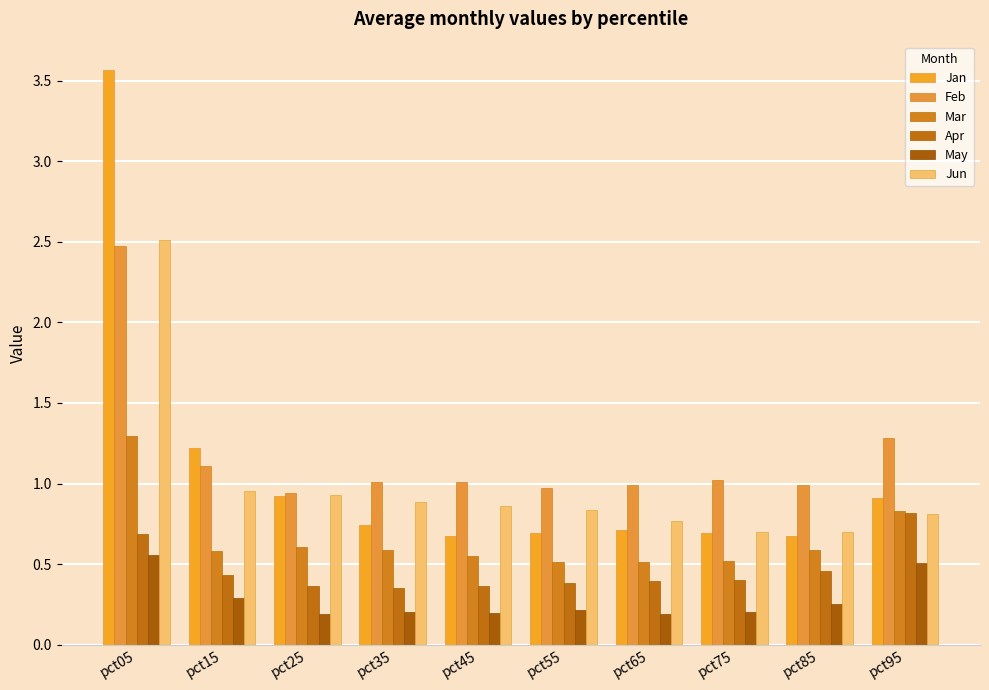

Which series has the largest total across all categories?

Feb